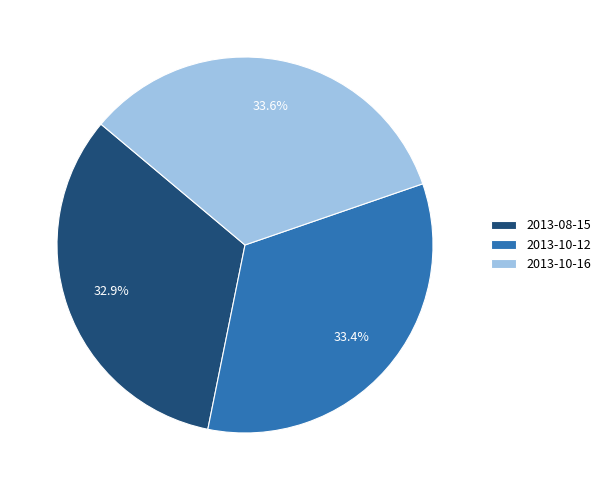

What percentage is the 2013-10-16 slice, to the nearest percent?

34%